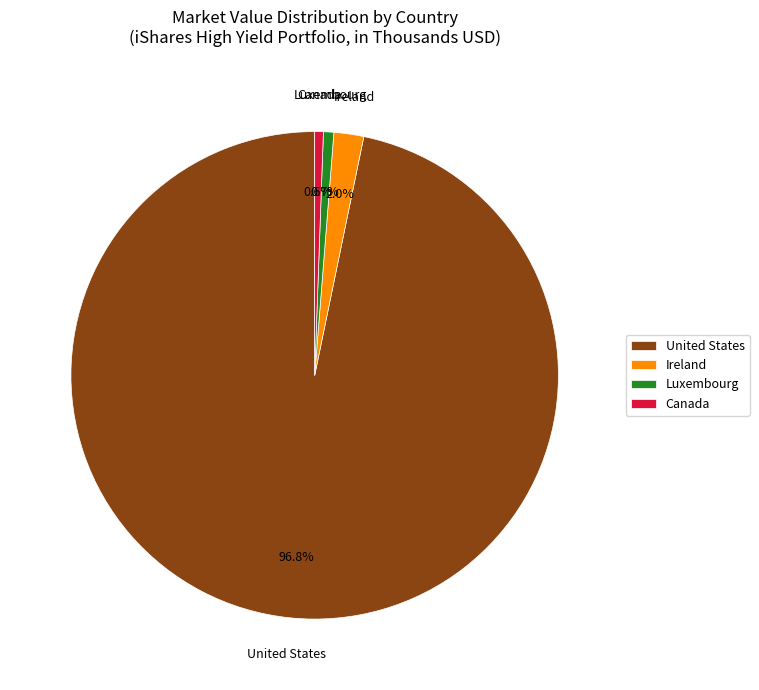

Count the number of slices in the pie.

4